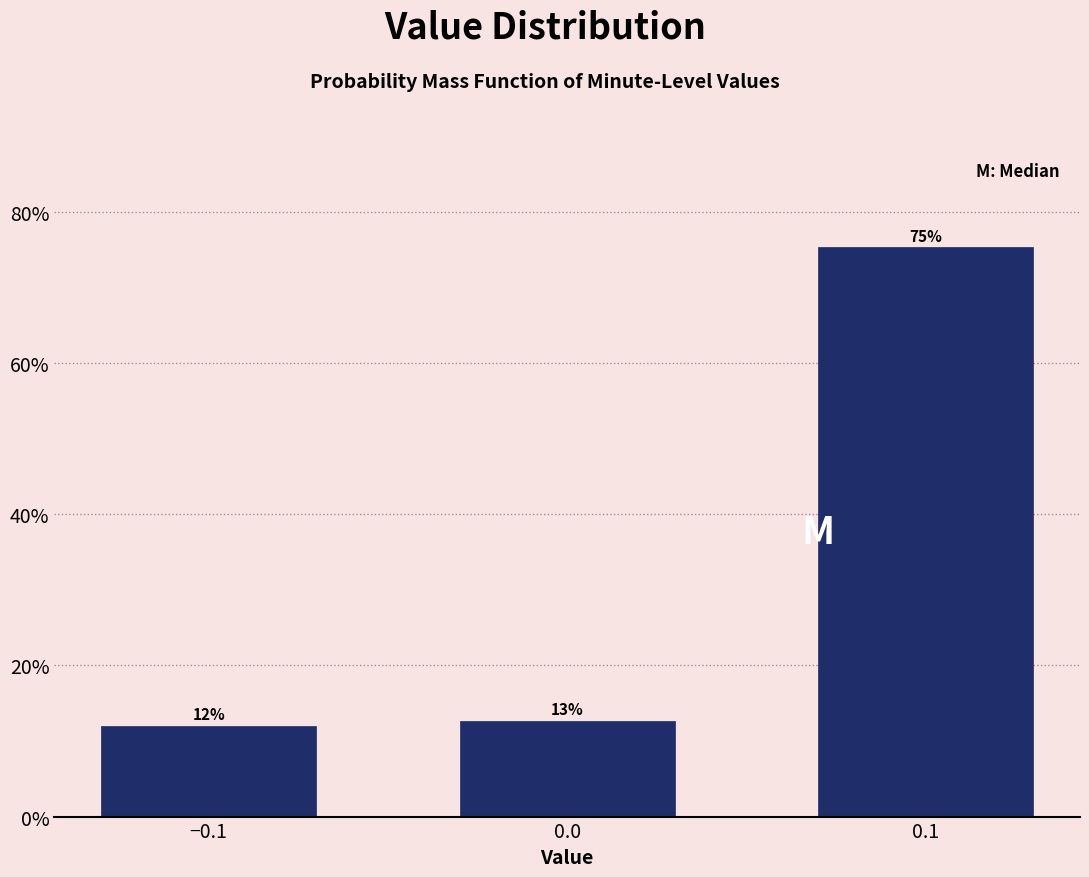

What position from the left is 0.1?

3